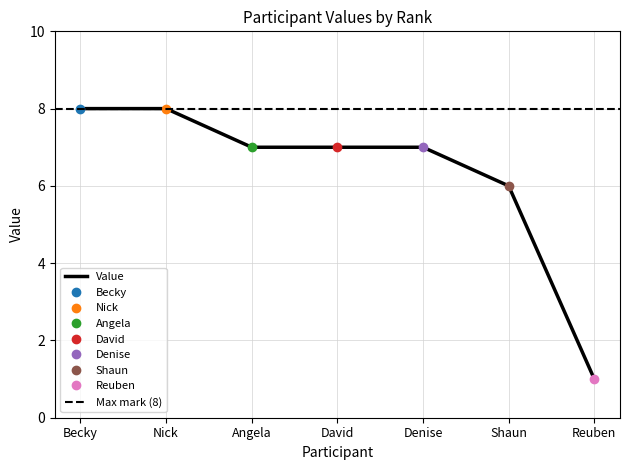

How many values are between 6 and 8?

6